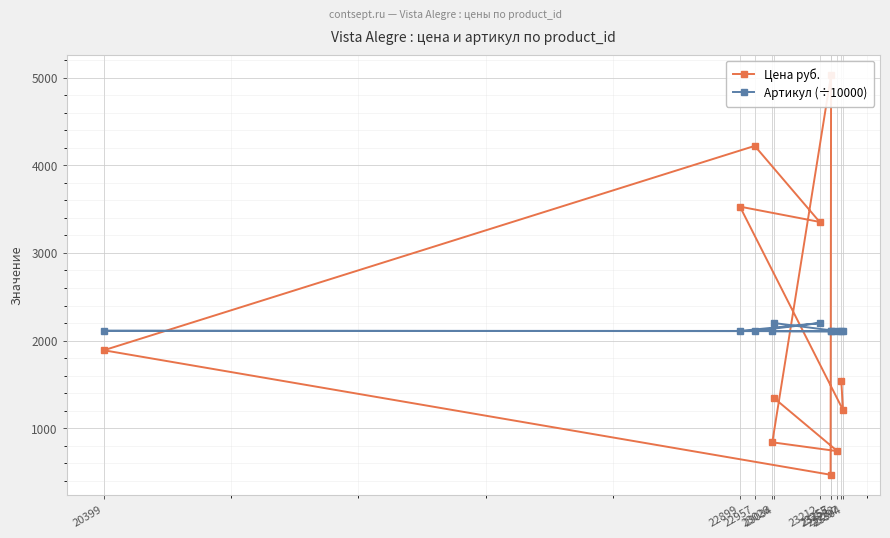

Does the chart display data point markers on the line(s)?

Yes